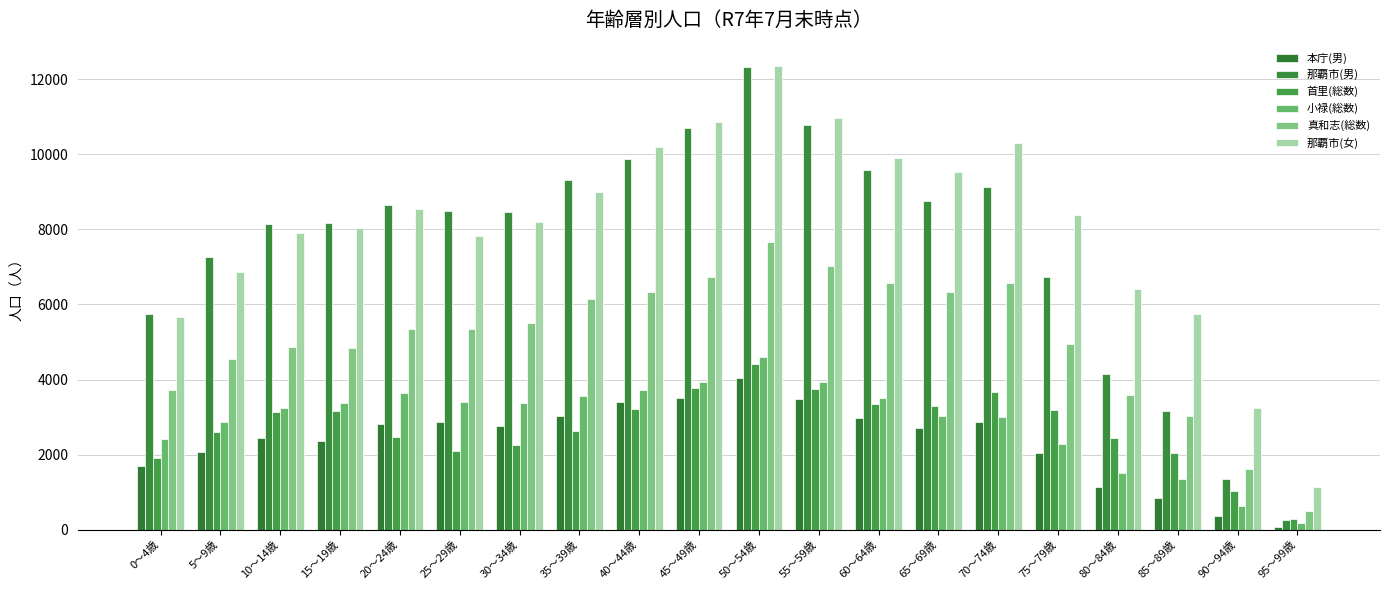

Reading left to right, transcribe all the data shown in this chart.

本庁(男): 0～4歳=1699	5～9歳=2081	10～14歳=2436	15～19歳=2365	20～24歳=2807	25～29歳=2869	30～34歳=2762	35～39歳=3026	40～44歳=3394	45～49歳=3504	50～54歳=4032	55～59歳=3488	60～64歳=2986	65～69歳=2720	70～74歳=2874	75～79歳=2054	80～84歳=1154	85～89歳=841	90～94歳=361	95～99歳=72
那覇市(男): 0～4歳=5751	5～9歳=7267	10～14歳=8139	15～19歳=8180	20～24歳=8649	25～29歳=8501	30～34歳=8450	35～39歳=9319	40～44歳=9872	45～49歳=10699	50～54歳=12313	55～59歳=10769	60～64歳=9569	65～69歳=8742	70～74歳=9135	75～79歳=6744	80～84歳=4143	85～89歳=3157	90～94歳=1365	95～99歳=272
首里(総数): 0～4歳=1923	5～9歳=2616	10～14歳=3127	15～19歳=3158	20～24歳=2477	25～29歳=2101	30～34歳=2267	35～39歳=2632	40～44歳=3205	45～49歳=3776	50～54歳=4421	55～59歳=3752	60～64歳=3364	65～69歳=3292	70～74歳=3683	75～79歳=3187	80～84歳=2455	85～89歳=2050	90～94歳=1039	95～99歳=298
小禄(総数): 0～4歳=2432	5～9歳=2866	10～14歳=3255	15～19歳=3384	20～24歳=3657	25～29歳=3413	30～34歳=3370	35～39歳=3556	40～44歳=3715	45～49歳=3945	50～54歳=4602	55～59歳=3934	60～64歳=3508	65～69歳=3031	70～74歳=3016	75～79歳=2292	80～84歳=1505	85～89歳=1346	90～94歳=643	95～99歳=176
真和志(総数): 0～4歳=3717	5～9歳=4541	10～14歳=4856	15～19歳=4849	20～24歳=5336	25～29歳=5353	30～34歳=5497	35～39歳=6147	40～44歳=6333	45～49歳=6733	50～54歳=7657	55～59歳=7029	60～64歳=6570	65～69歳=6338	70～74歳=6568	75～79歳=4952	80～84歳=3590	85～89歳=3037	90～94歳=1615	95～99歳=492
那覇市(女): 0～4歳=5679	5～9歳=6868	10～14歳=7891	15～19歳=8025	20～24歳=8541	25～29歳=7832	30～34歳=8207	35～39歳=9005	40～44歳=10186	45～49歳=10870	50～54歳=12352	55～59歳=10953	60～64歳=9903	65～69歳=9539	70～74歳=10294	75～79歳=8390	80～84歳=6418	85～89歳=5759	90～94歳=3234	95～99歳=1145